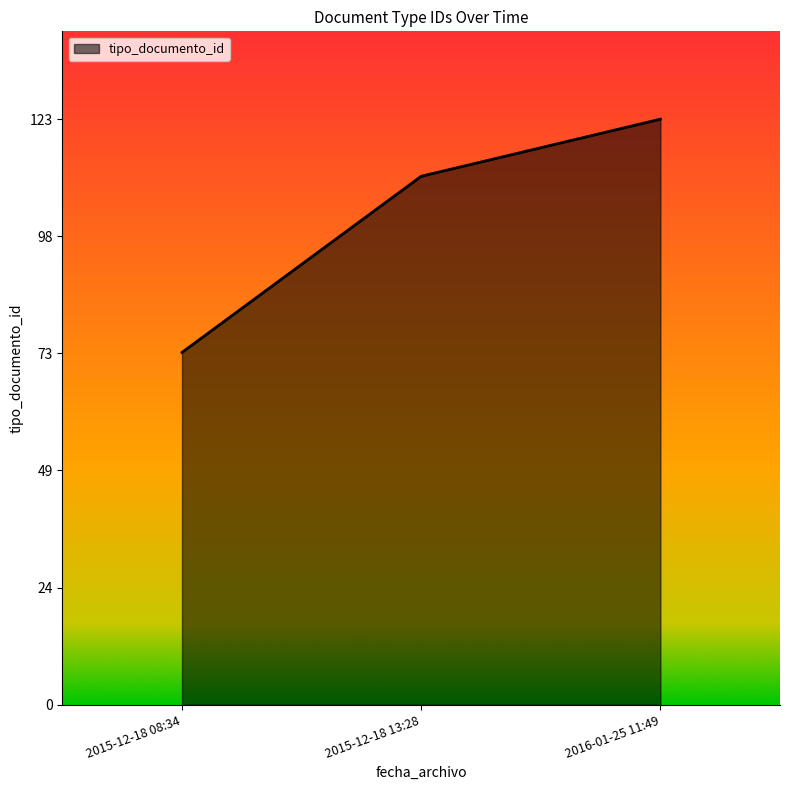

What position from the right is 2015-12-18 08:34?

3